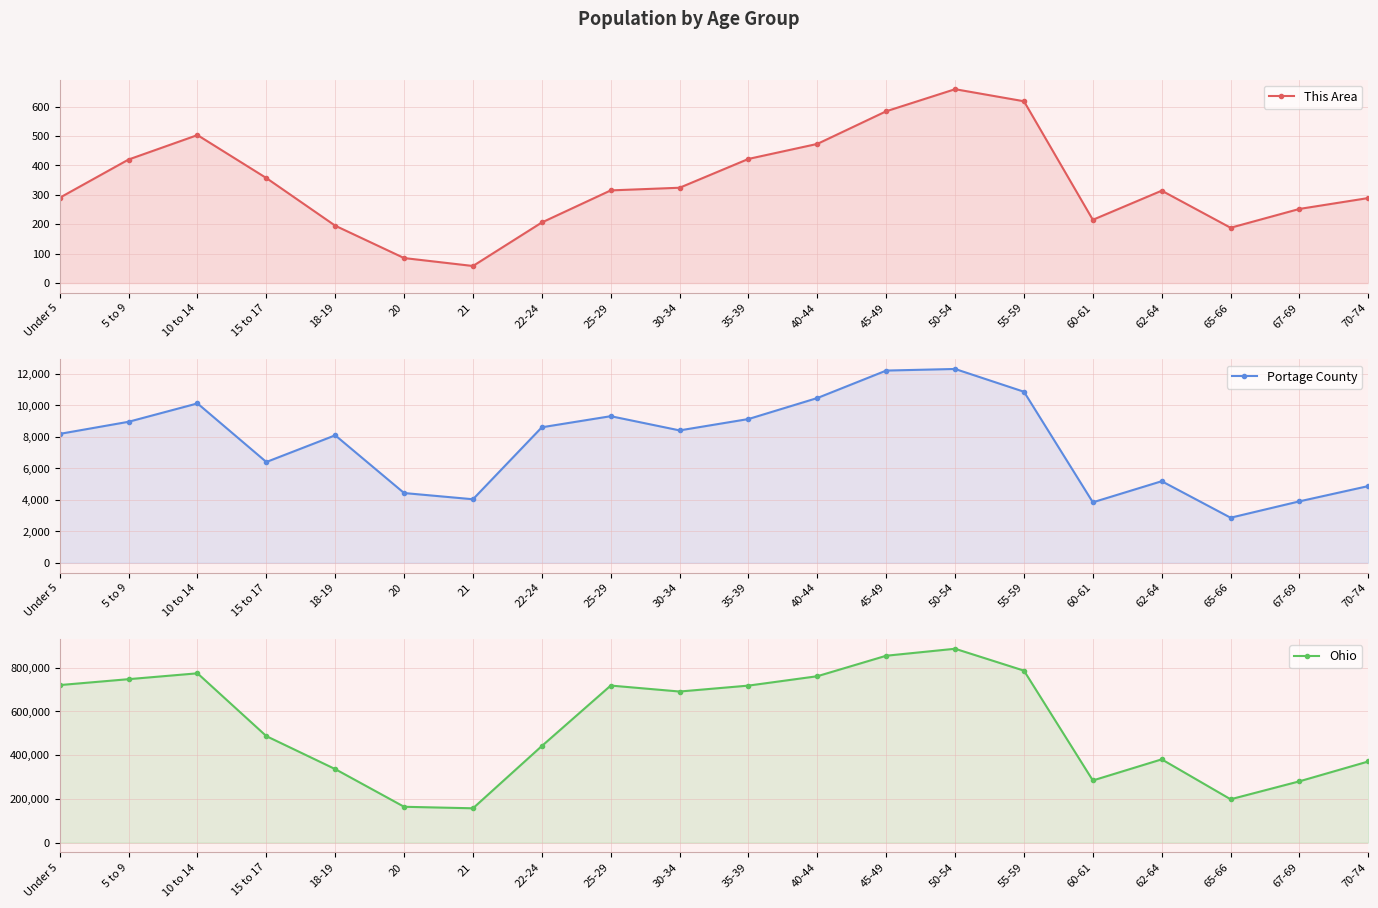

At how many categories does at least one series exceed 276450?

17